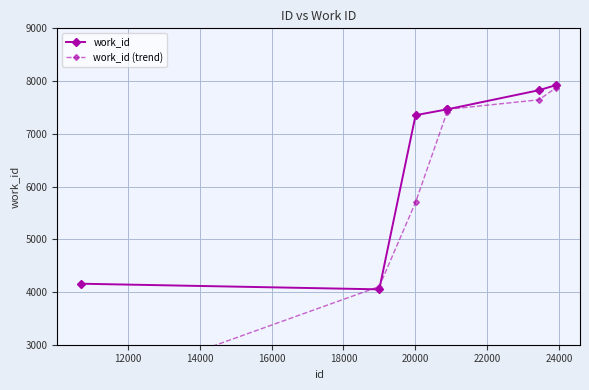

True or false: work_id (trend) has a value of 11933.8 at 22000.

False